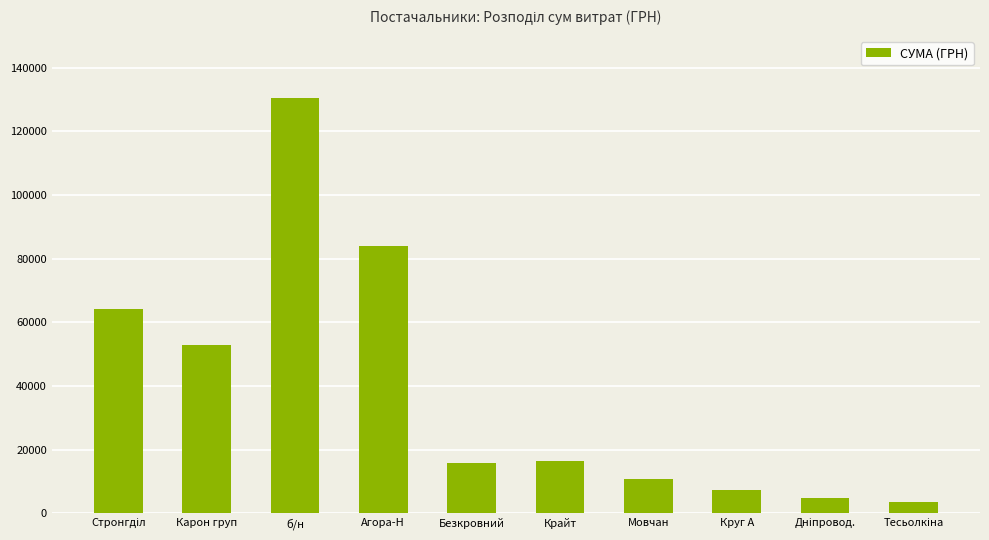

Which label corresponds to the largest value in the chart?

б/н